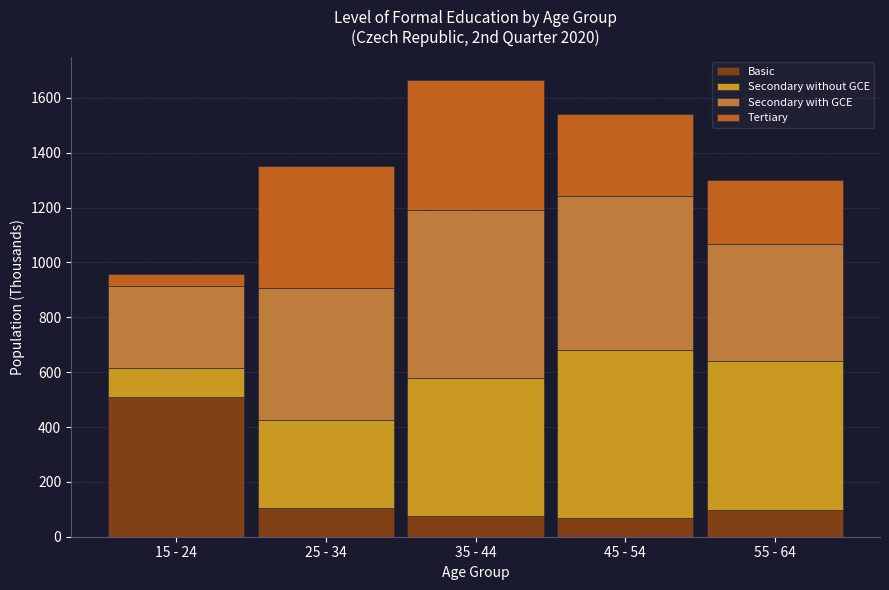

What is the lowest value of the Basic series?

69.8